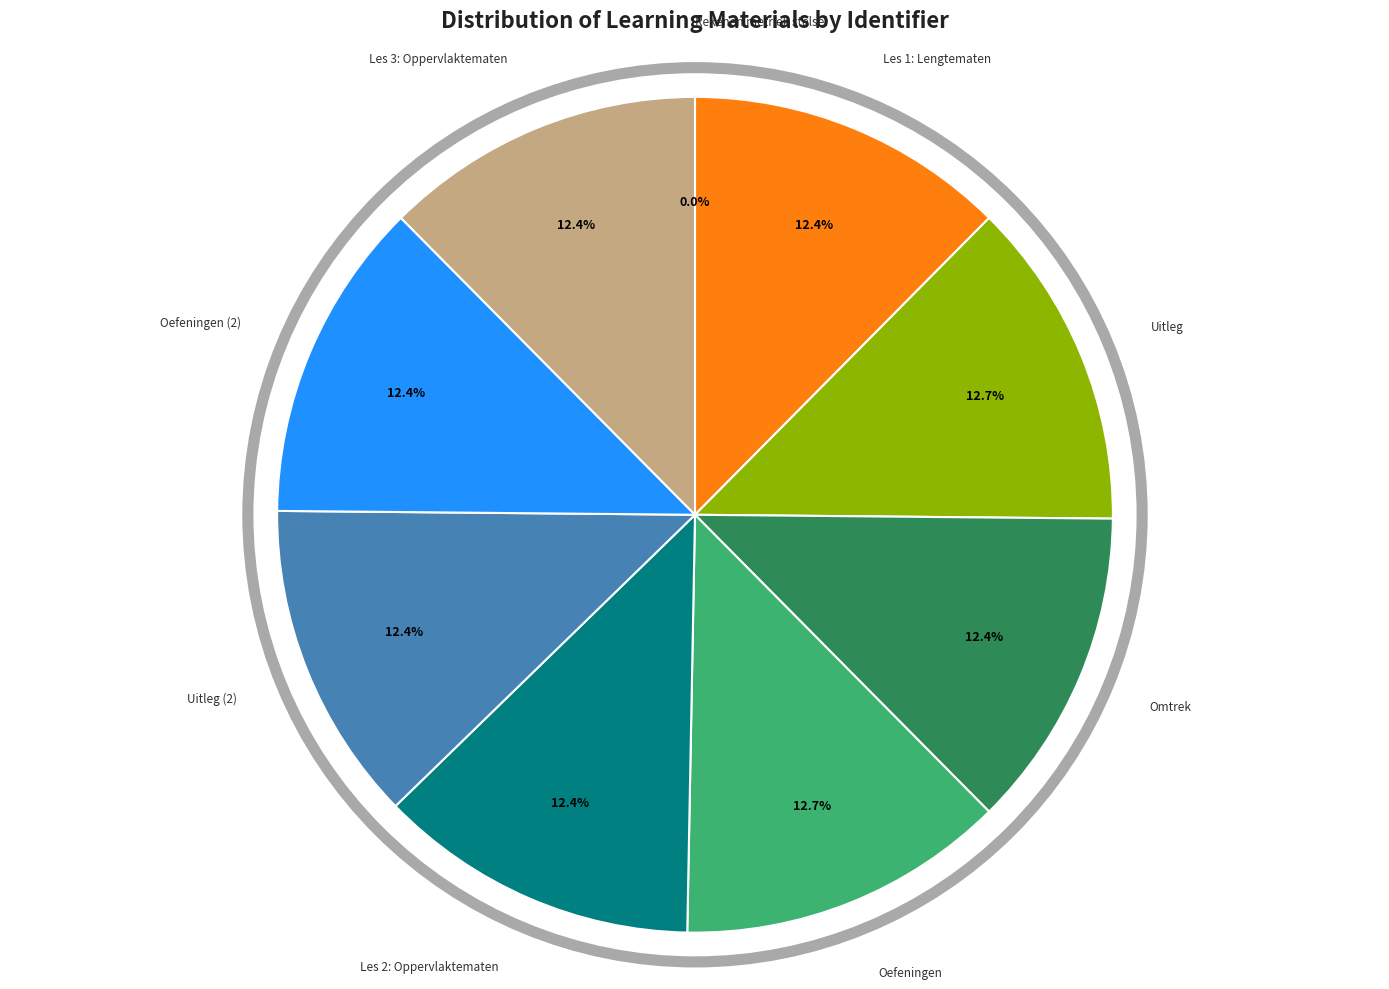

Do Oefeningen (2) and Uitleg together represent more than half of the pie?

No